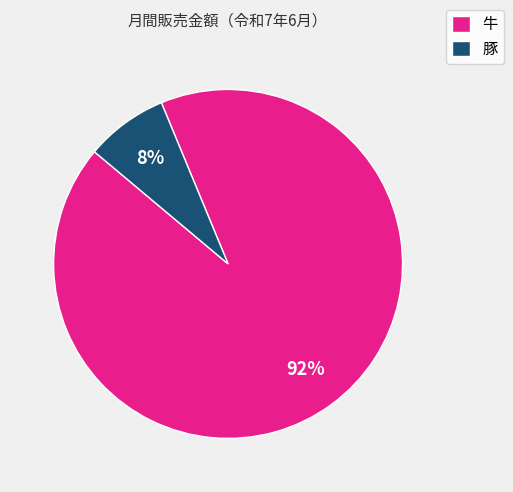

What percentage is the 牛 slice, to the nearest percent?

92%